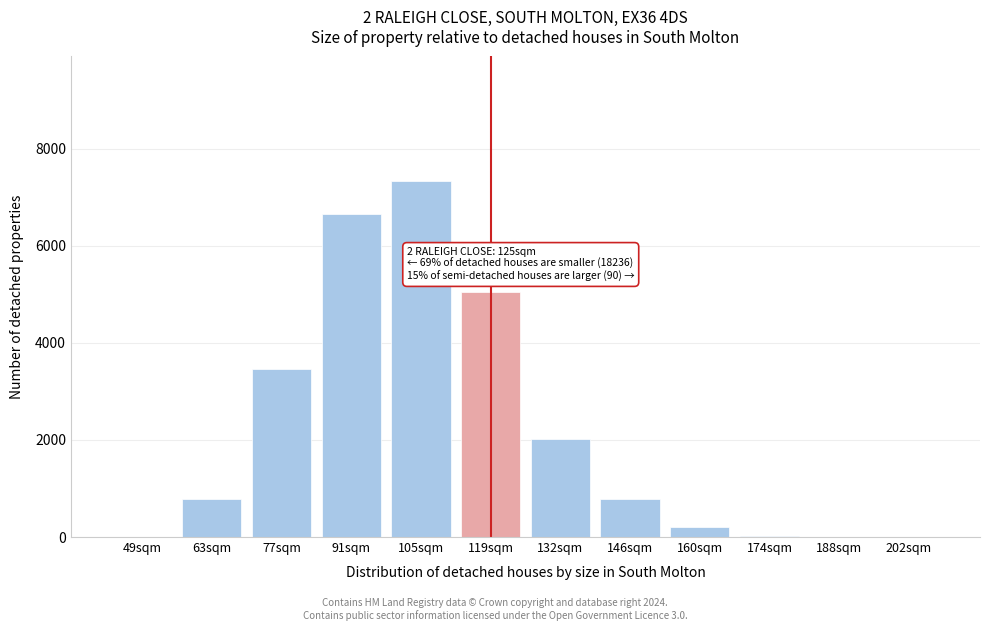

The value at 132sqm is 2791. True or false?

False